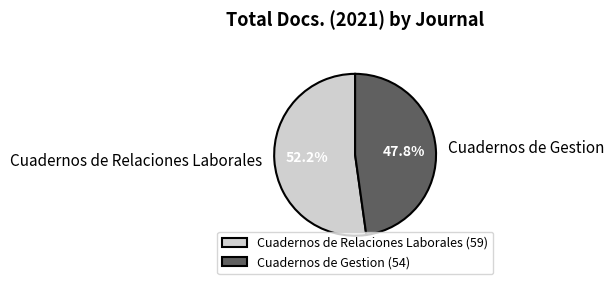

To the nearest percent, what is the difference between the largest and smallest slice percentages?

4%